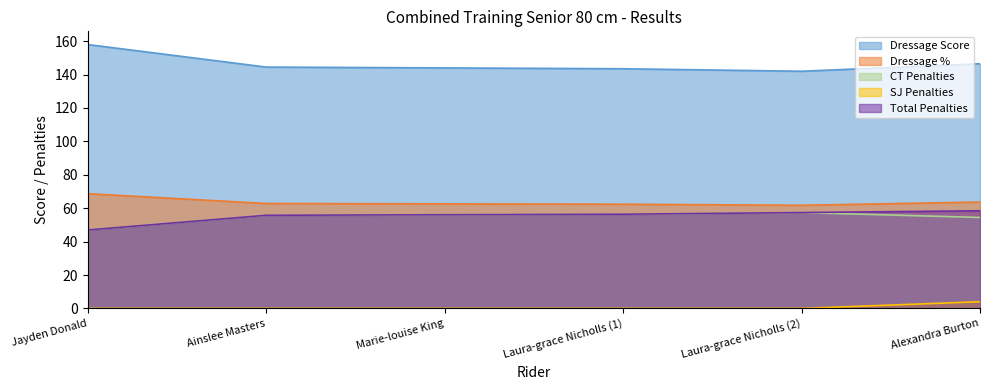

How many lines are shown in the chart?

5